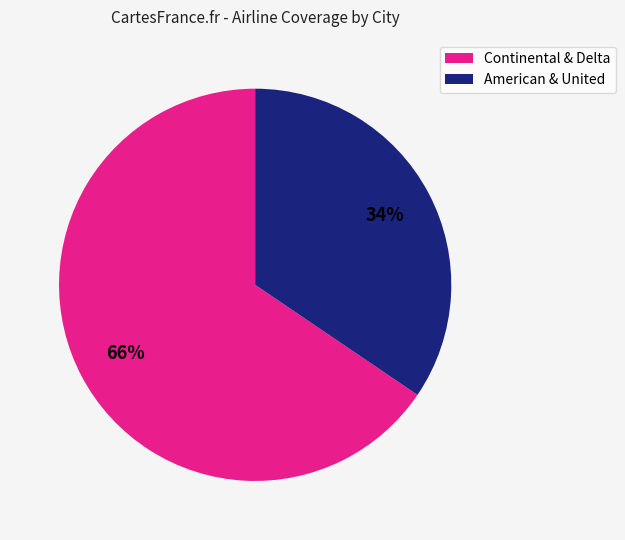

True or false: American & United accounts for 34% of the total.

True